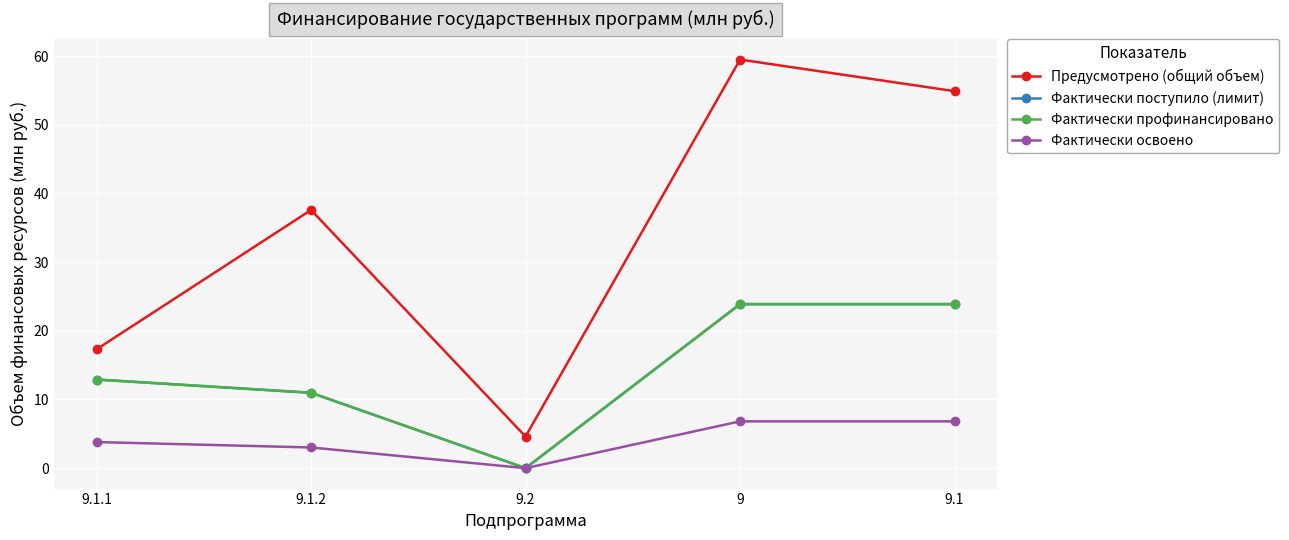

What is the sum of all Фактически освоено values?

20.4